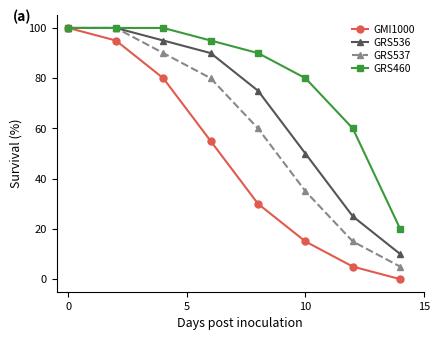

What are all the series names shown in the legend?

GMI1000, GRS536, GRS537, GRS460